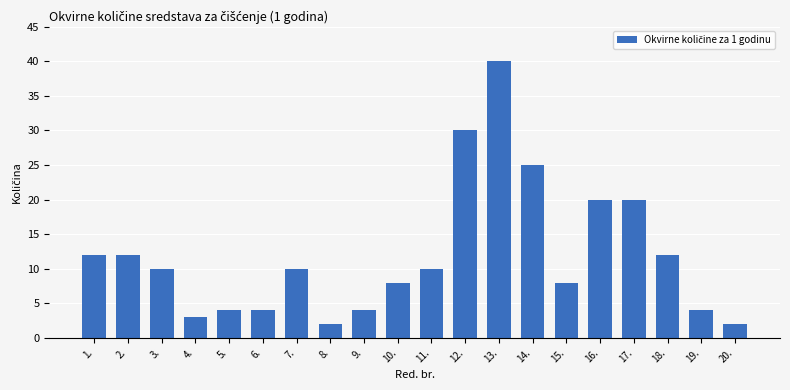

Which label corresponds to the largest value in the chart?

13.